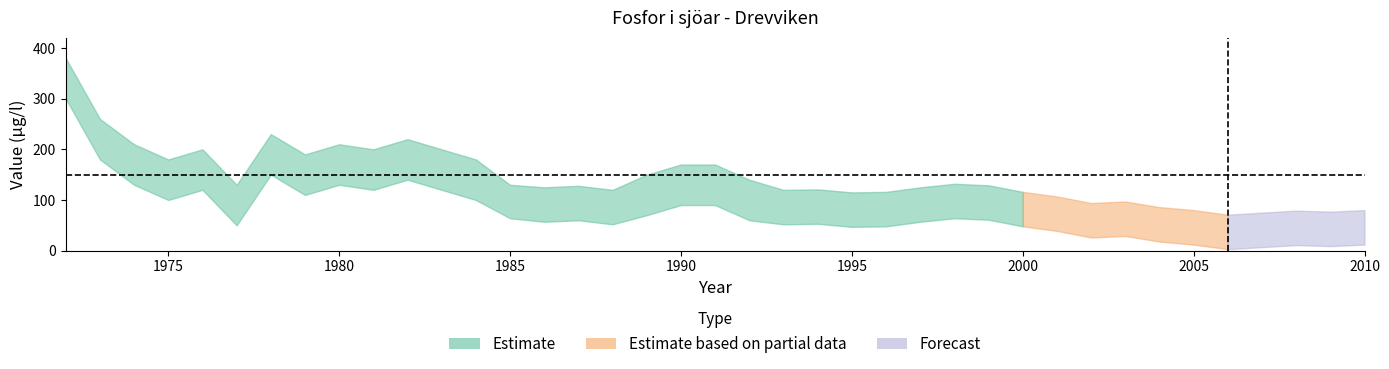

Reading left to right, list all the values displayed in this chart.

Drevviken: 340	220	170	140	160	89	190	150	170	160	180	160	140	97	91	94	86	110	130	130	100	86	87	81	82	91	98	95	82	73	60	63	52	46	37	41	45	43	46
Drevviken_upper: 380	260	210	180	200	130	230	190	210	200	220	200	180	130	125	128	120	150	170	170	140	120	121	115	116	125	132	129	116	107	94	97	86	80	71	75	79	77	80
Drevviken_lower: 300	180	130	100	120	50	150	110	130	120	140	120	100	64	57	60	52	70	90	90	60	52	53	47	48	57	64	61	48	39	26	29	18	12	3	7	11	9	12